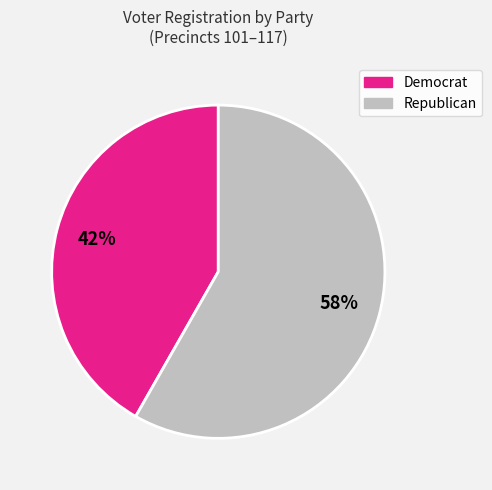

Is there any slice that represents more than half of the pie?

Yes